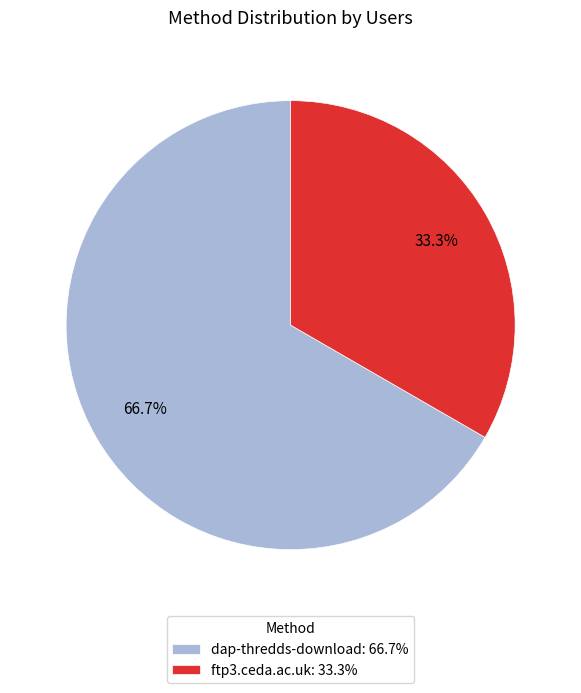

Count the number of slices in the pie.

2